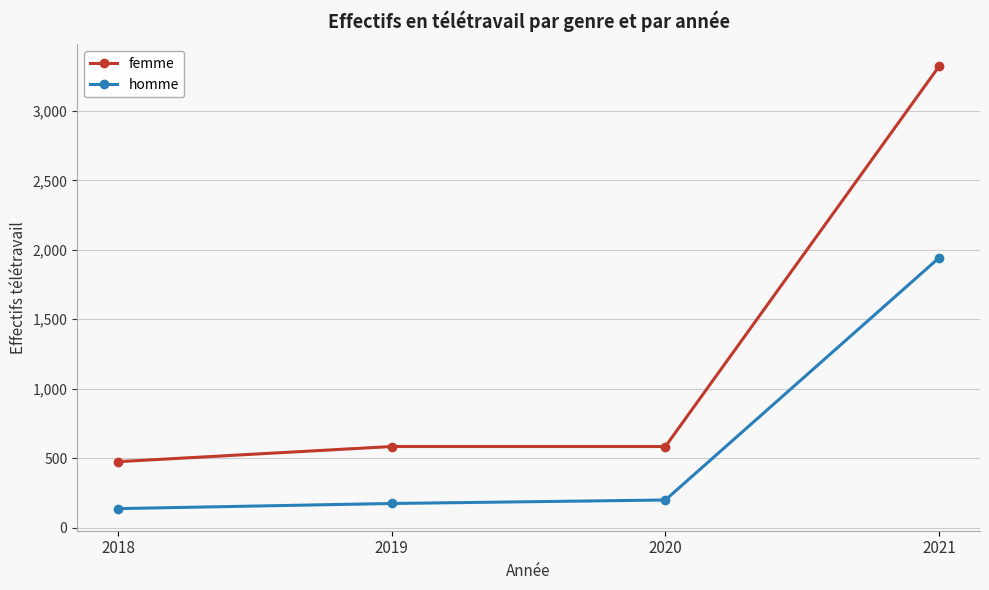

Rank the series at 2020 from lowest to highest value.

homme, femme